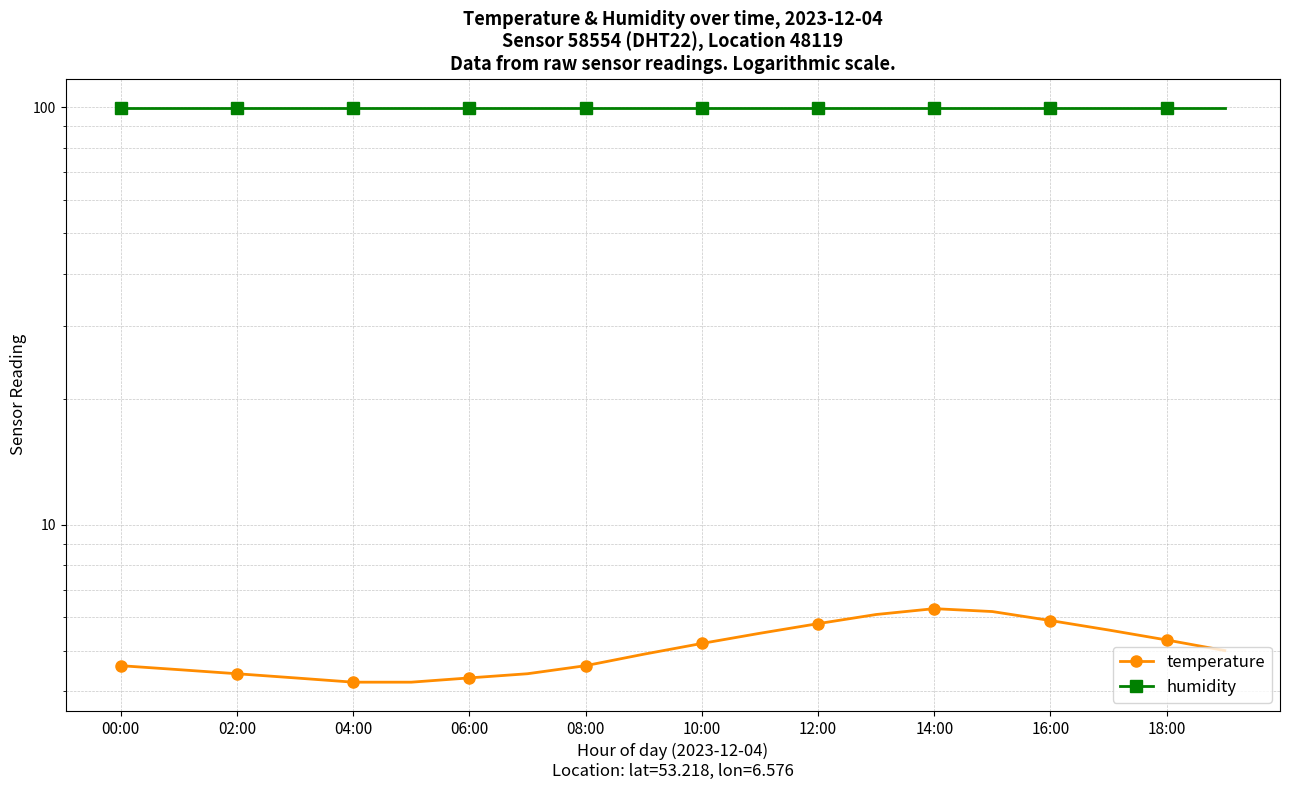

Where does the temperature series first go above 5?

10:00